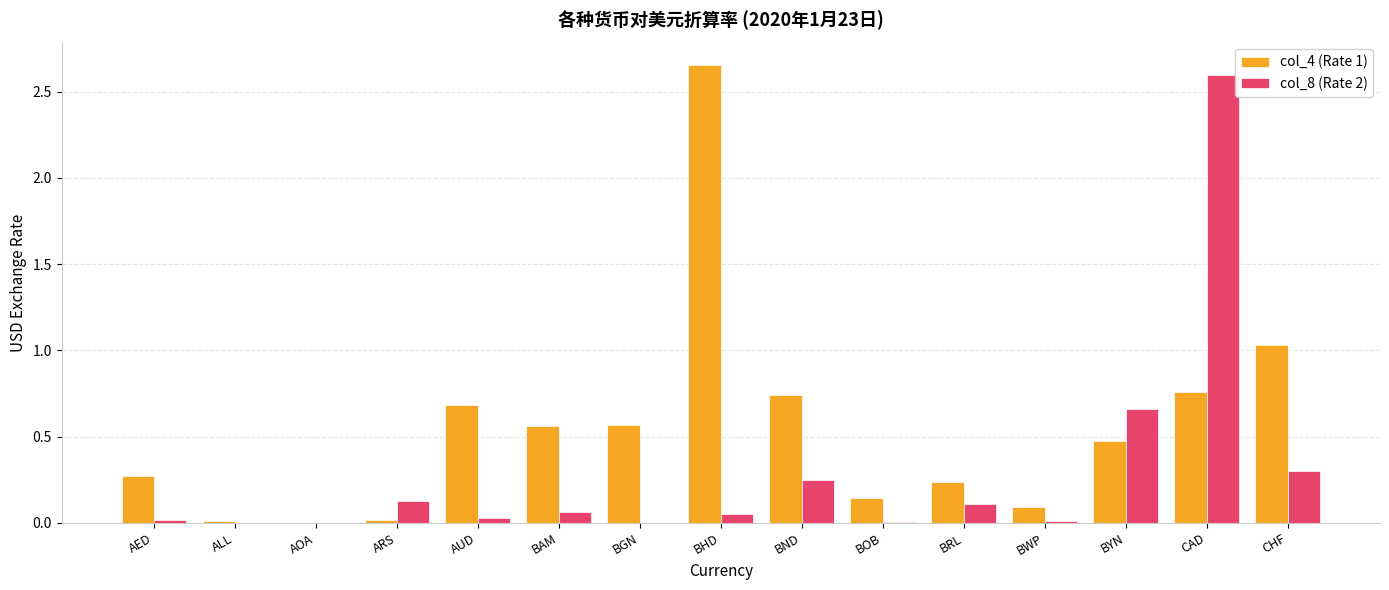

What is the sum of all col_8 (Rate 2) values?

4.2